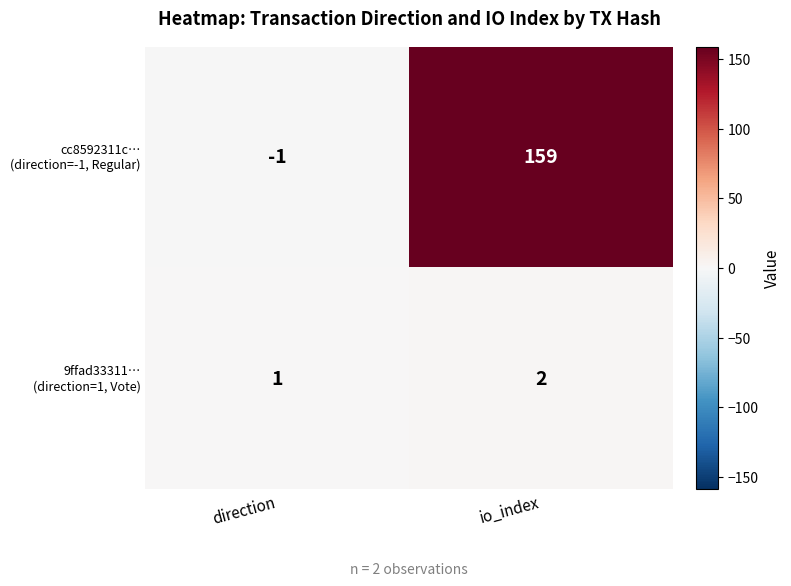

What is the maximum value shown in the chart?

159